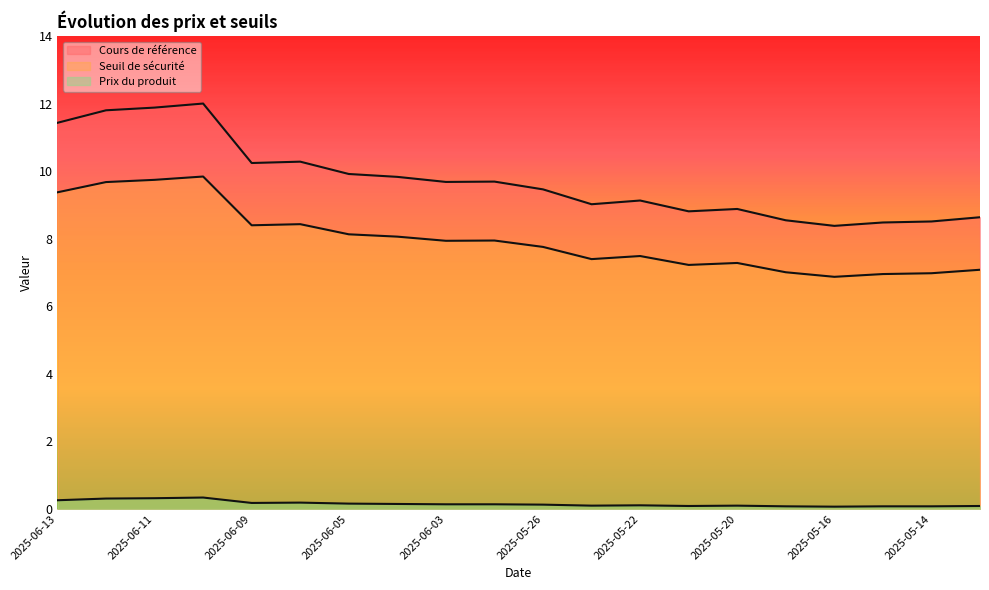

What is the sum of the Prix du produit values at 2025-06-12 and 2025-06-06?

0.5